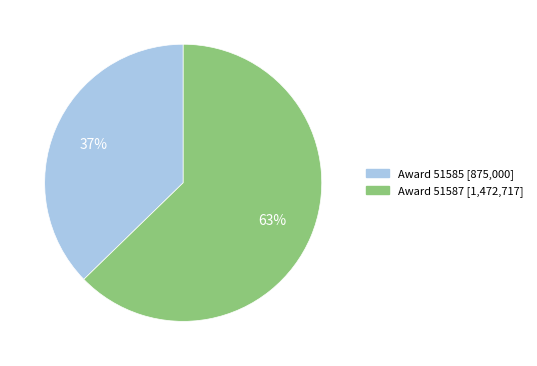

Count the number of slices in the pie.

2